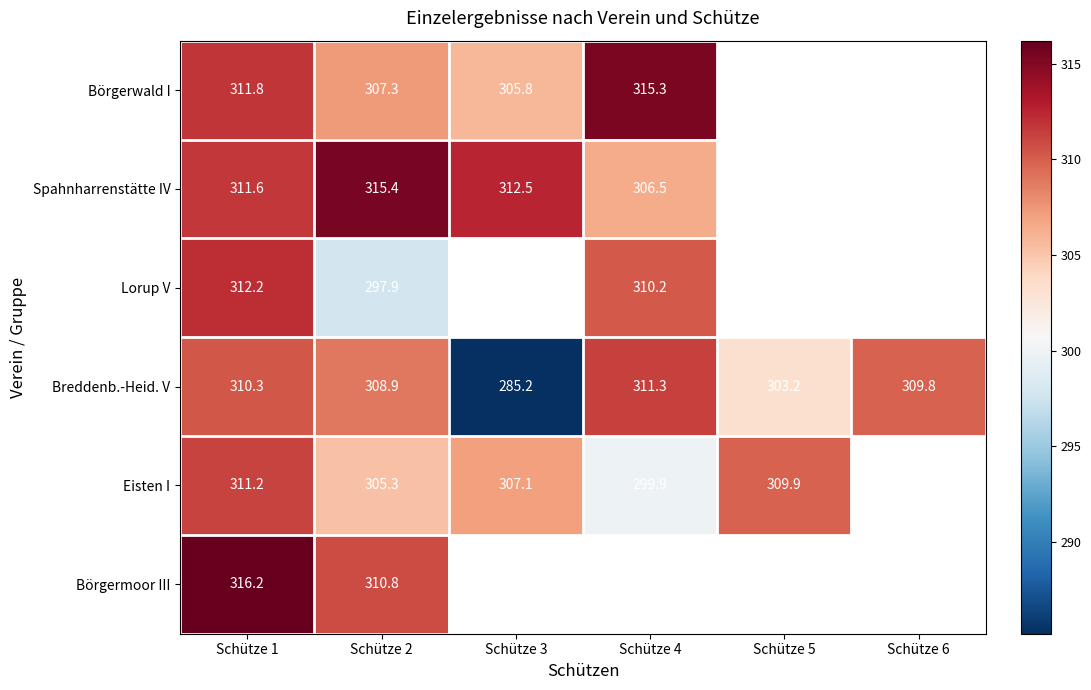

Count the number of categories in the chart.

6